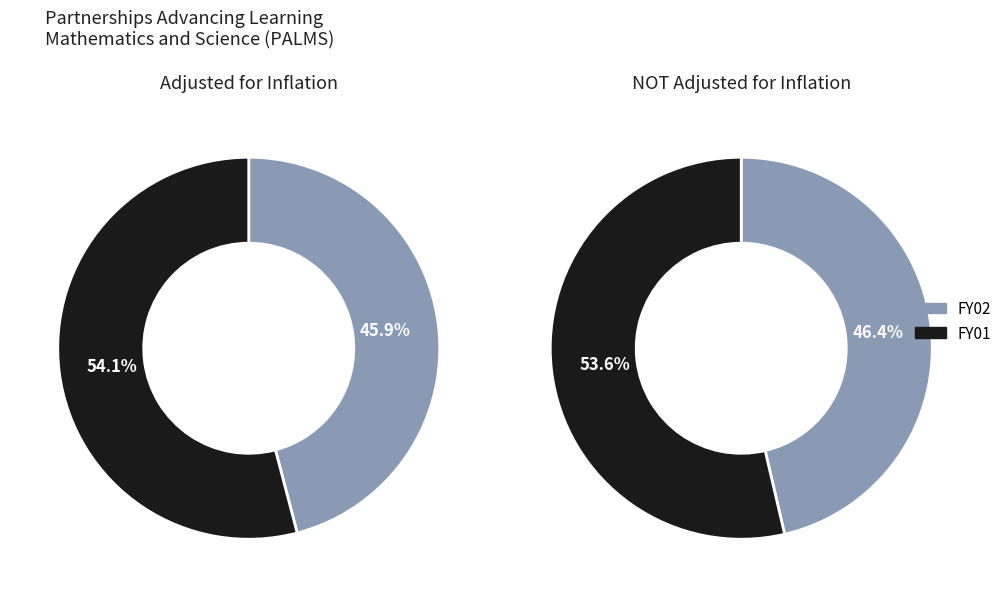

Count the number of slices in the pie.

2